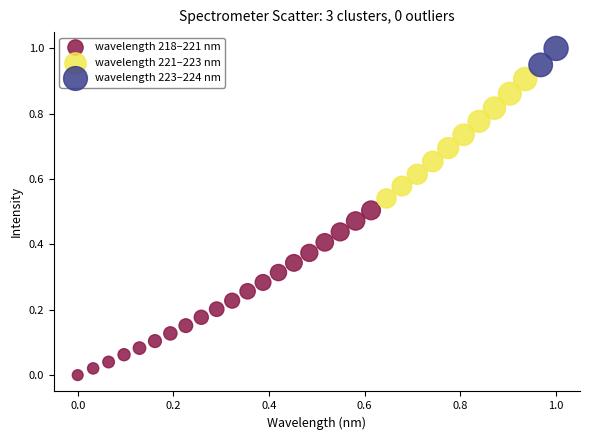

What are all the series names shown in the legend?

wavelength 218–221 nm, wavelength 221–223 nm, wavelength 223–224 nm